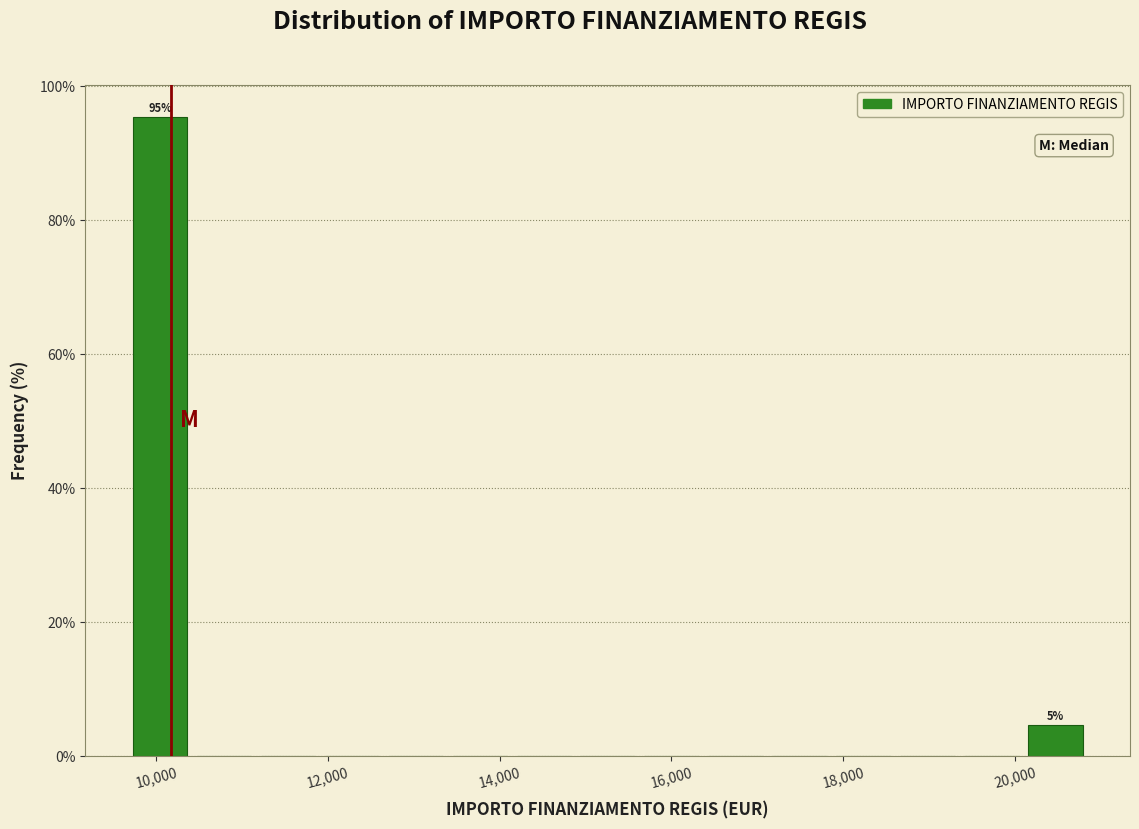

Read against the x-axis, roughly where is the centre of the tallest bar?

10000